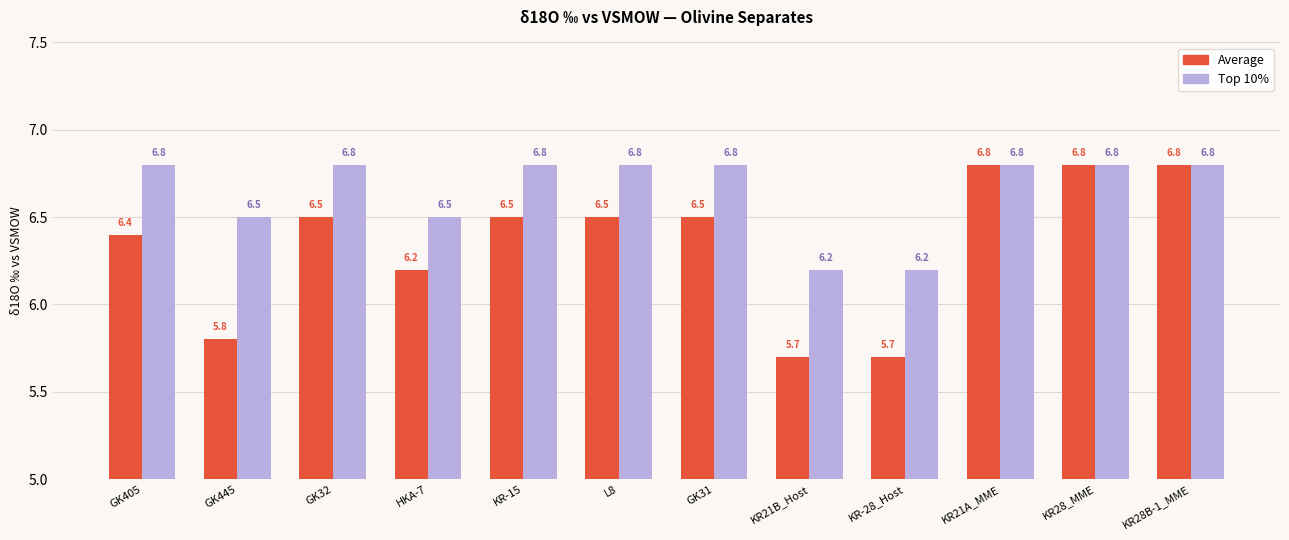

Which series has the widest spread of values?

Average